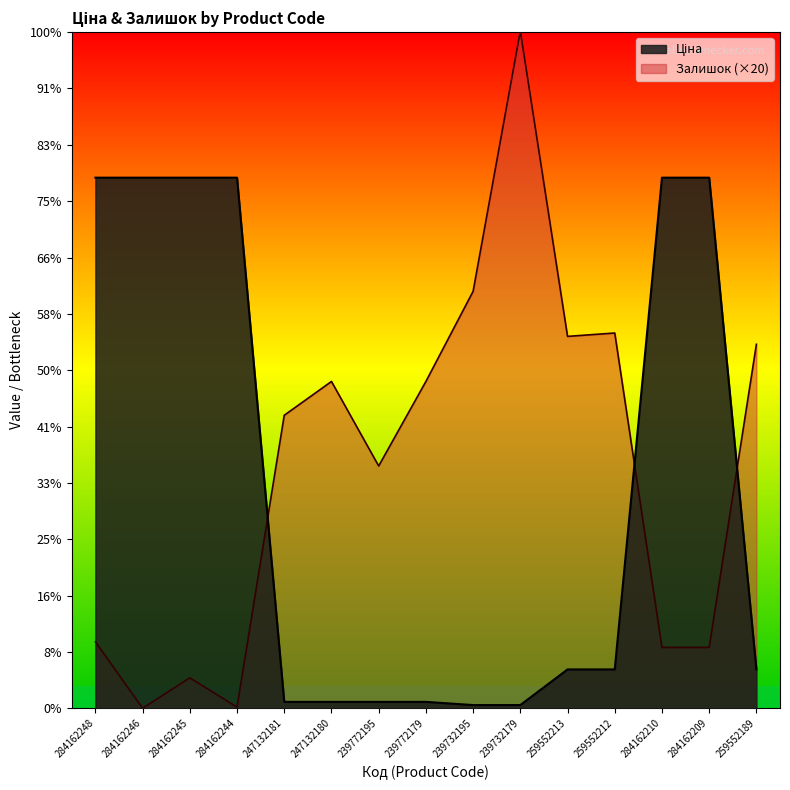

How many distinct data groups are displayed?

2